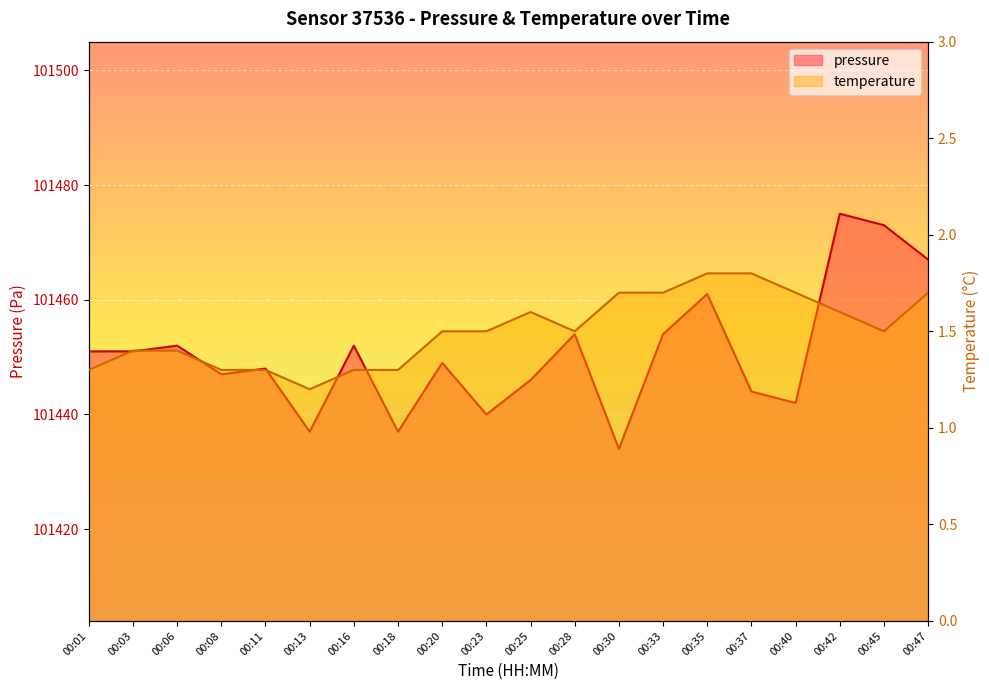

What is the sum of the pressure values at 00:18 and 00:23?

202877.0